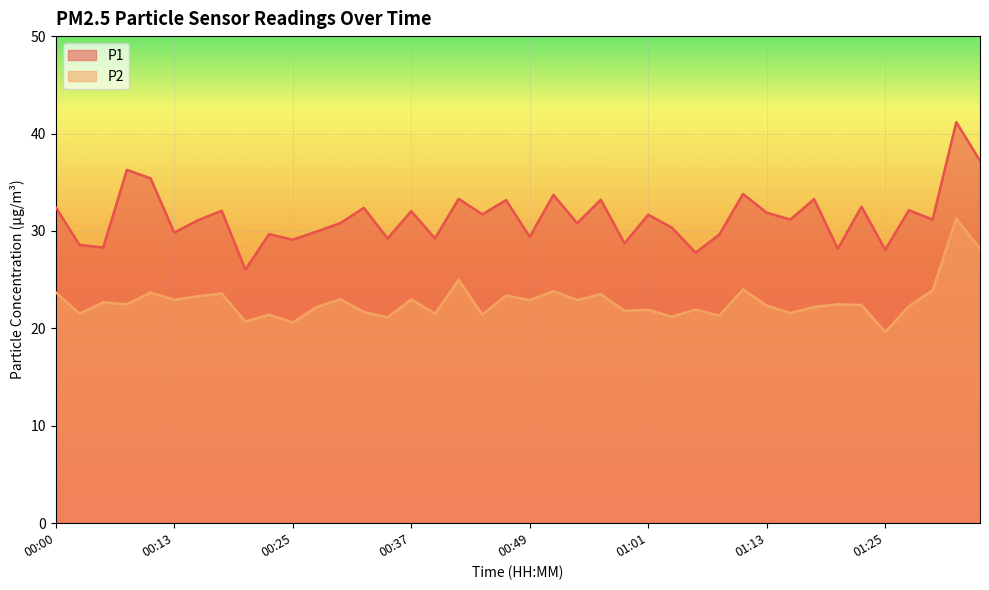

List the series in order of their overall mean, highest first.

P1, P2